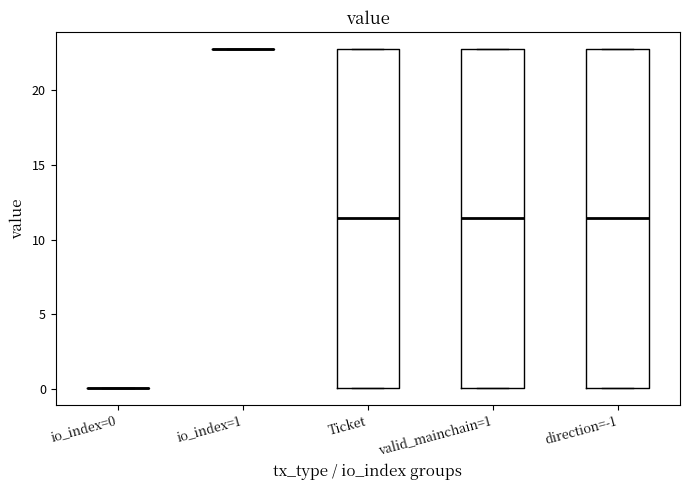

Reading left to right, transcribe this box plot: for each box, give where its median line is, the range the box spans, and where its two whiskers end, as read against the y-axis. The values are not printed on the chart, so give them approximately, as read against the axis.

io_index=0: box collapsed to a line at 0.0, whiskers 0.0 to 0.0
io_index=1: box collapsed to a line at 23.0, whiskers 23.0 to 23.0
Ticket: median 11.5, box 0.0 to 23.0, whiskers 0.0 to 23.0
valid_mainchain=1: median 11.5, box 0.0 to 23.0, whiskers 0.0 to 23.0
direction=-1: median 11.5, box 0.0 to 23.0, whiskers 0.0 to 23.0